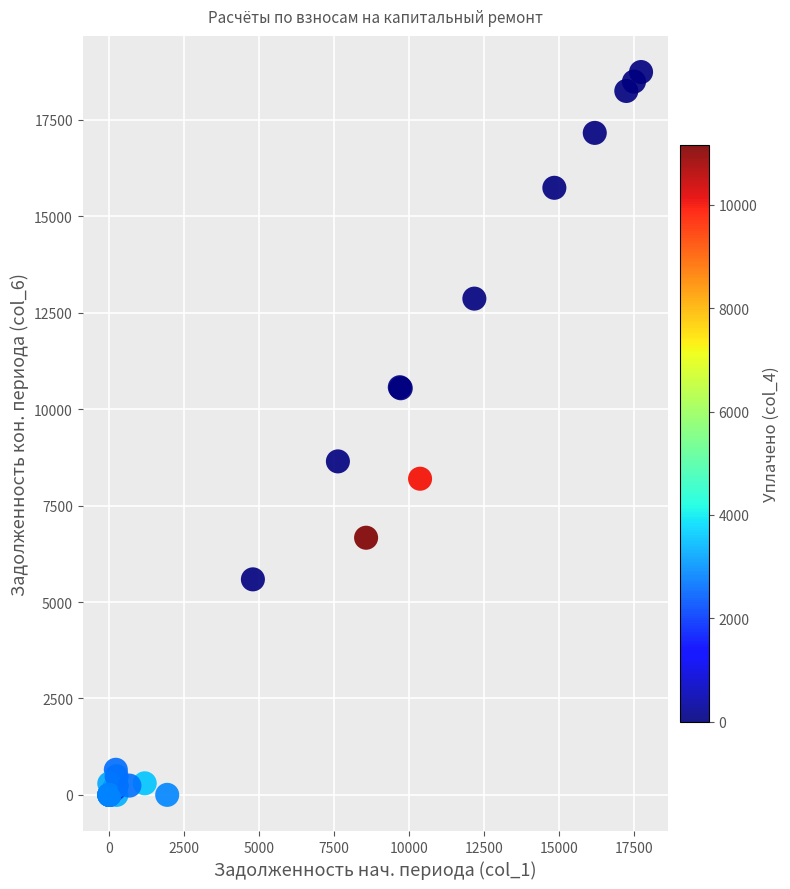

What Y value in the scatter plot is closest to 9369?

8645.5